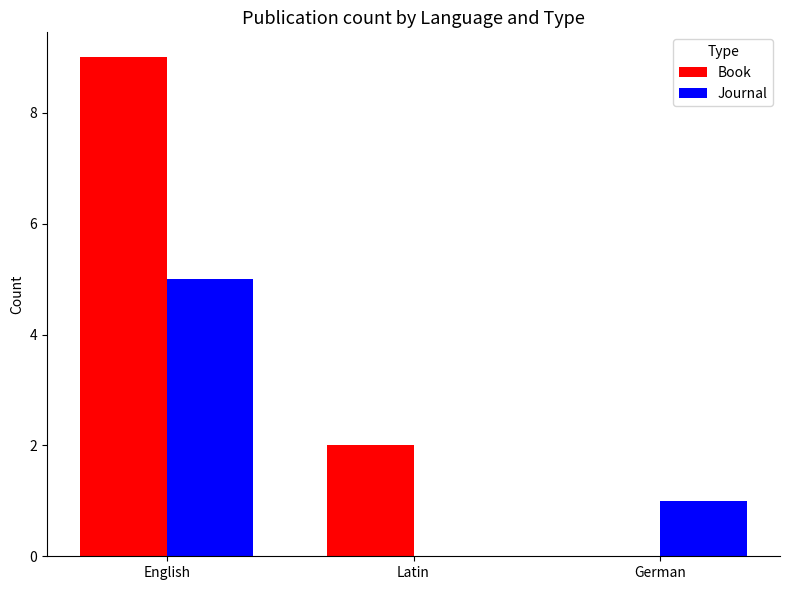

Reading right to left, extract all data points from this chart.

Book: 0	2	9
Journal: 1	0	5